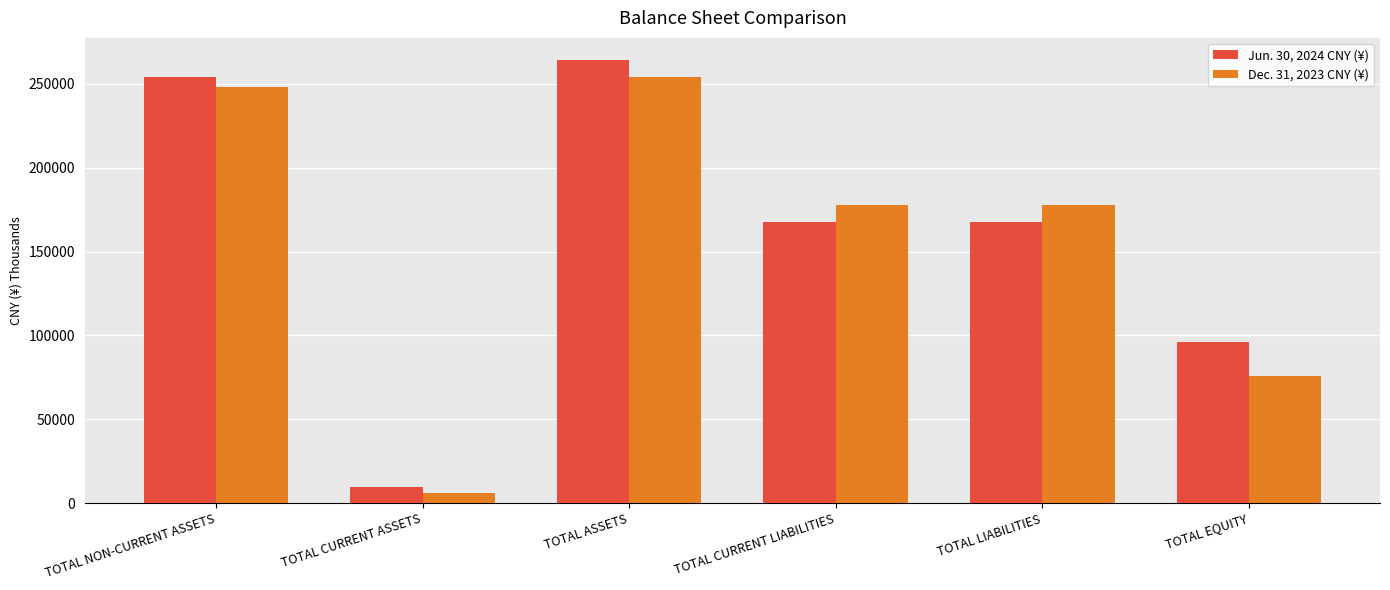

What are all the series names shown in the legend?

Jun. 30, 2024 CNY (¥), Dec. 31, 2023 CNY (¥)